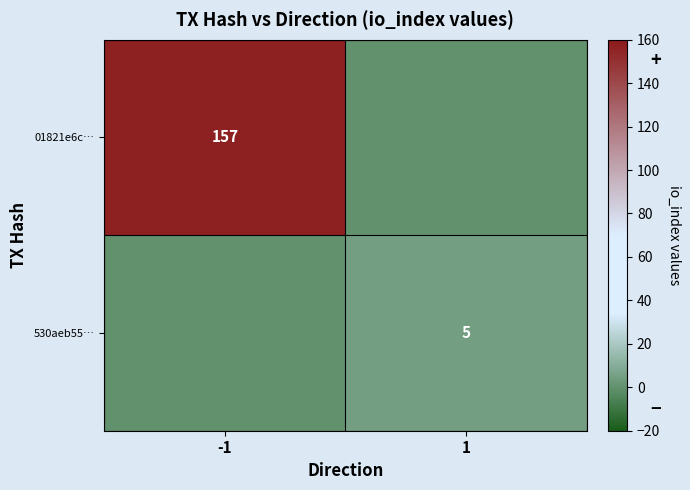

The value of 01821e6c… at -1 is 252. True or false?

False